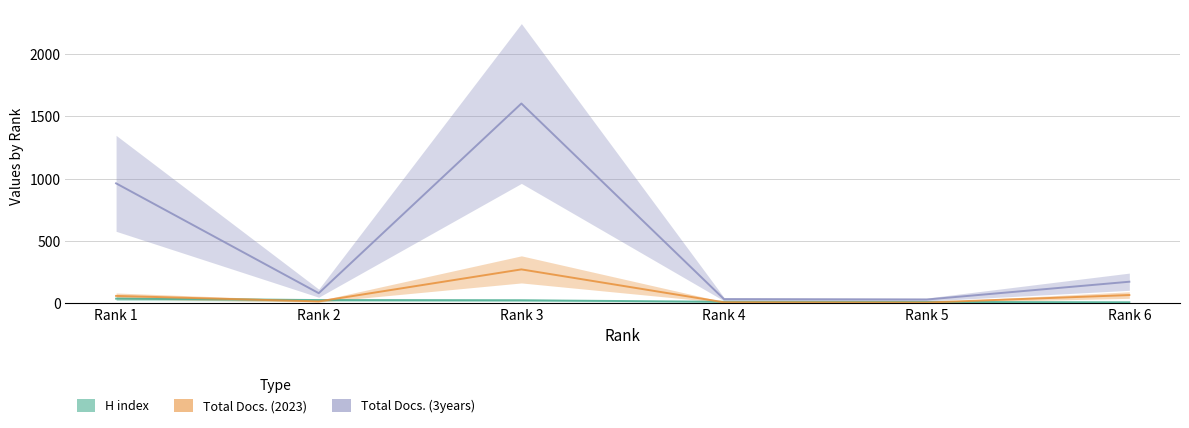

List the series in order of their peak value, highest first.

Total Docs. (3years), Total Docs. (2023), H index